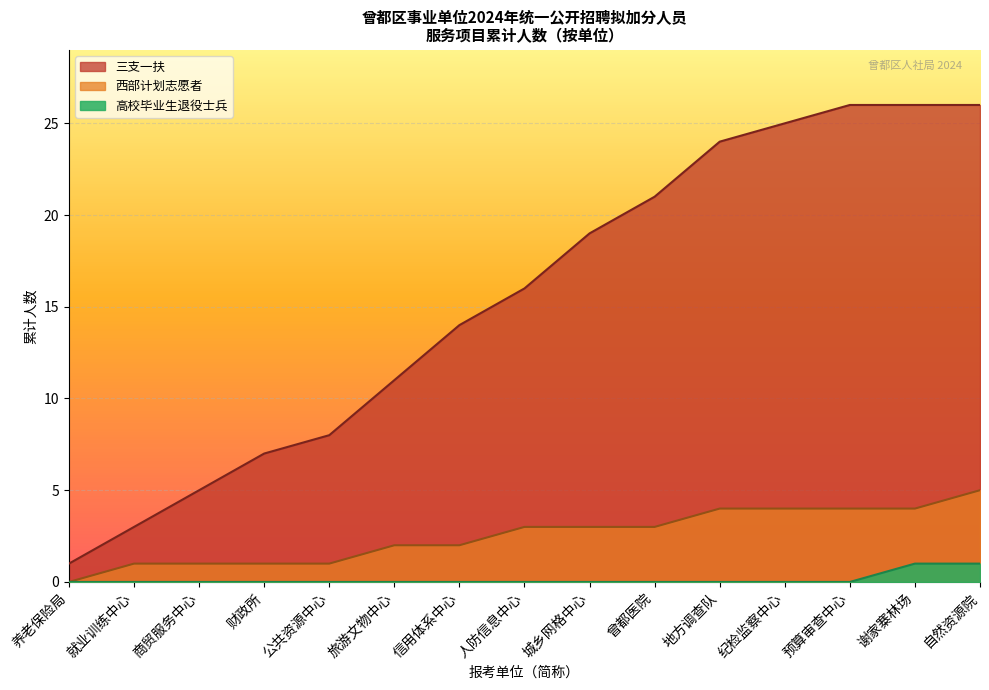

Which series has the largest range (max minus min)?

三支一扶